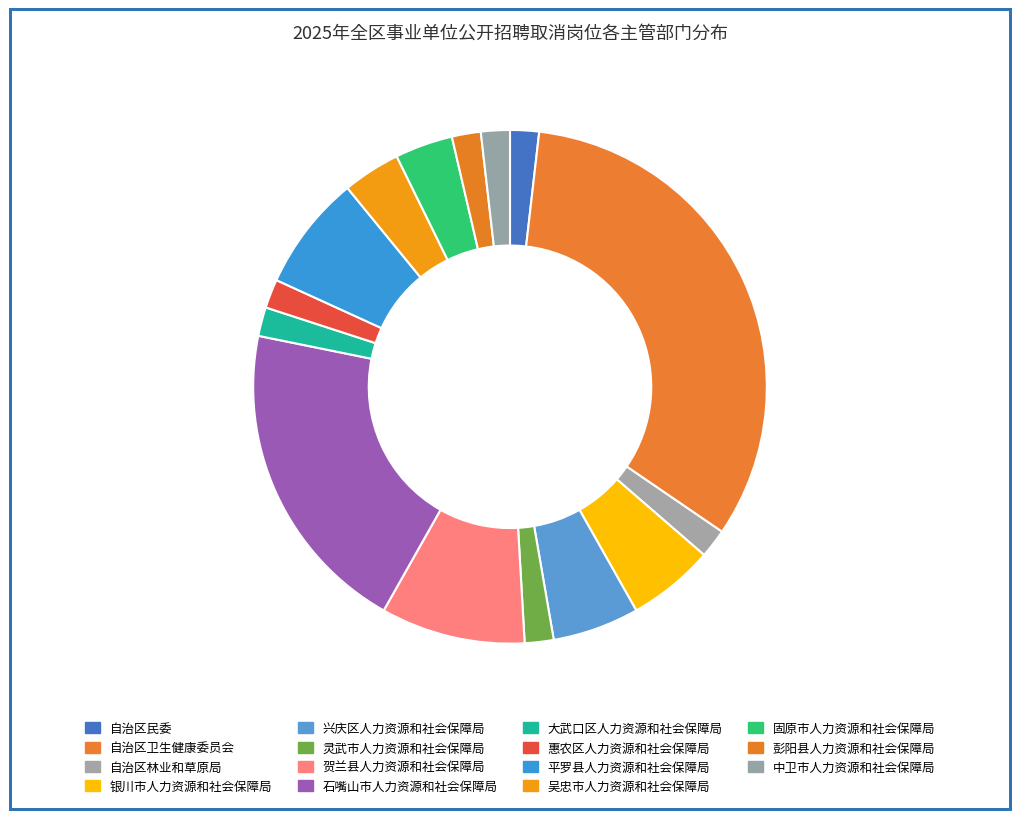

Is it true that 吴忠市人力资源和社会保障局 is 4% of the pie?

True